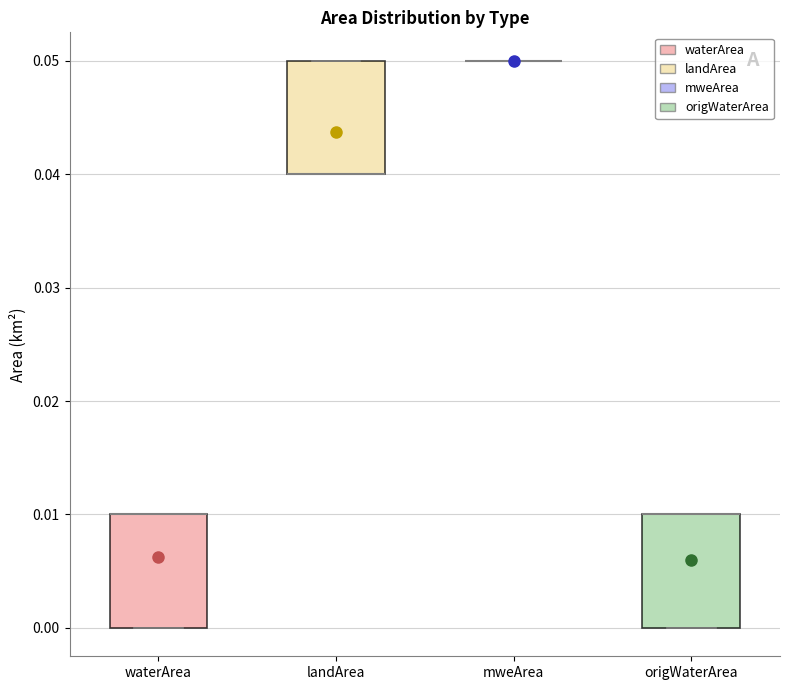

Reading left to right, read every box against the y-axis: the position of its median line, the range the box covers, and the ends of its whiskers. The values are not printed on the chart, so give them approximately, as read against the axis.

waterArea: median 0.01 (drawn on the box's upper edge), box 0.00 to 0.01, whiskers 0.00 to 0.01
landArea: median 0.04 (drawn on the box's lower edge), box 0.04 to 0.05, whiskers 0.04 to 0.05
mweArea: box collapsed to a line at 0.05, whiskers 0.05 to 0.05
origWaterArea: median 0.01 (drawn on the box's upper edge), box 0.00 to 0.01, whiskers 0.00 to 0.01